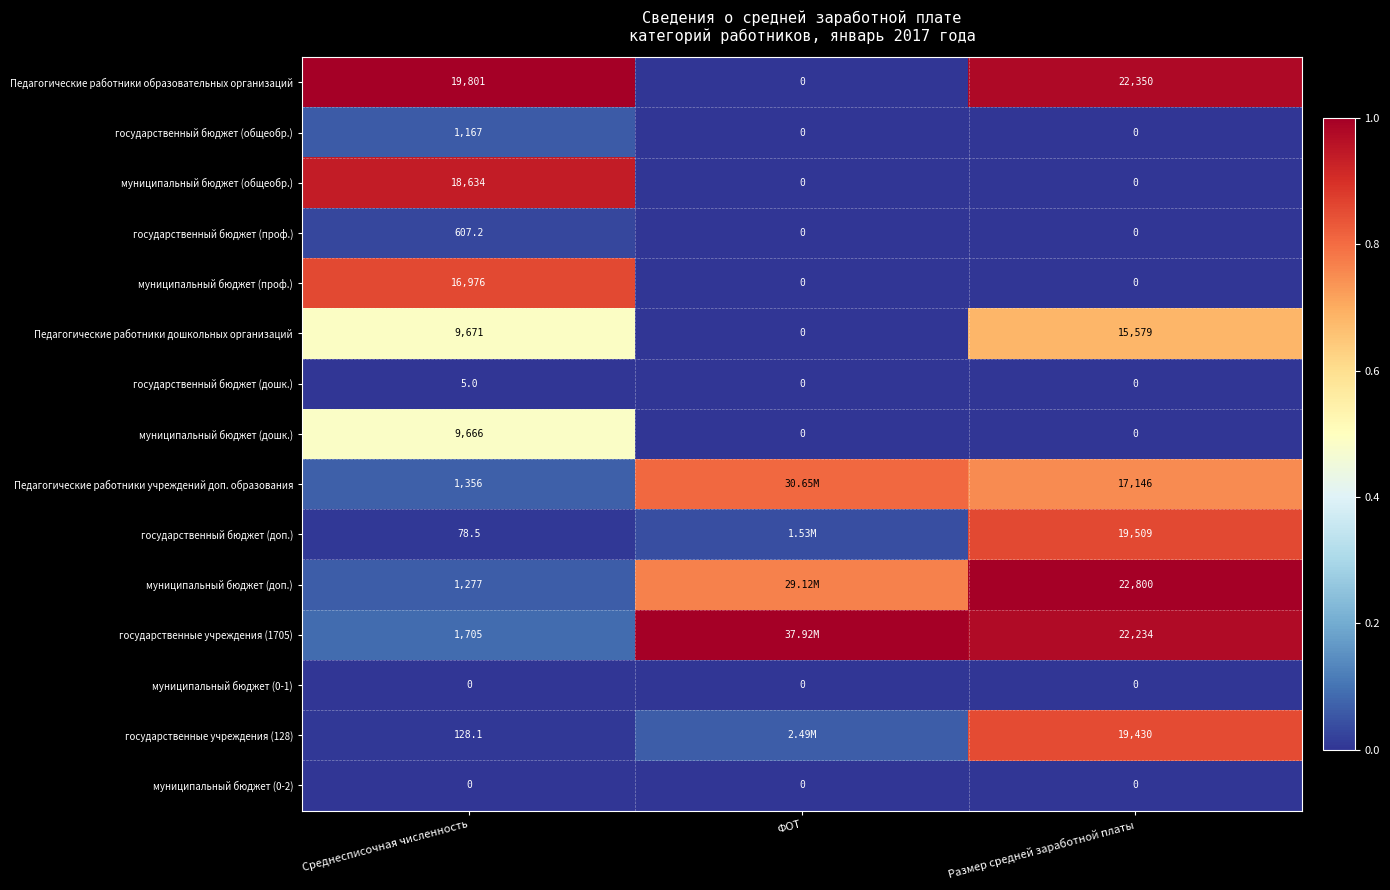

Between Среднесписочная численность and Размер средней заработной платы, which series saw the biggest shift?

муниципальный бюджет (доп.)